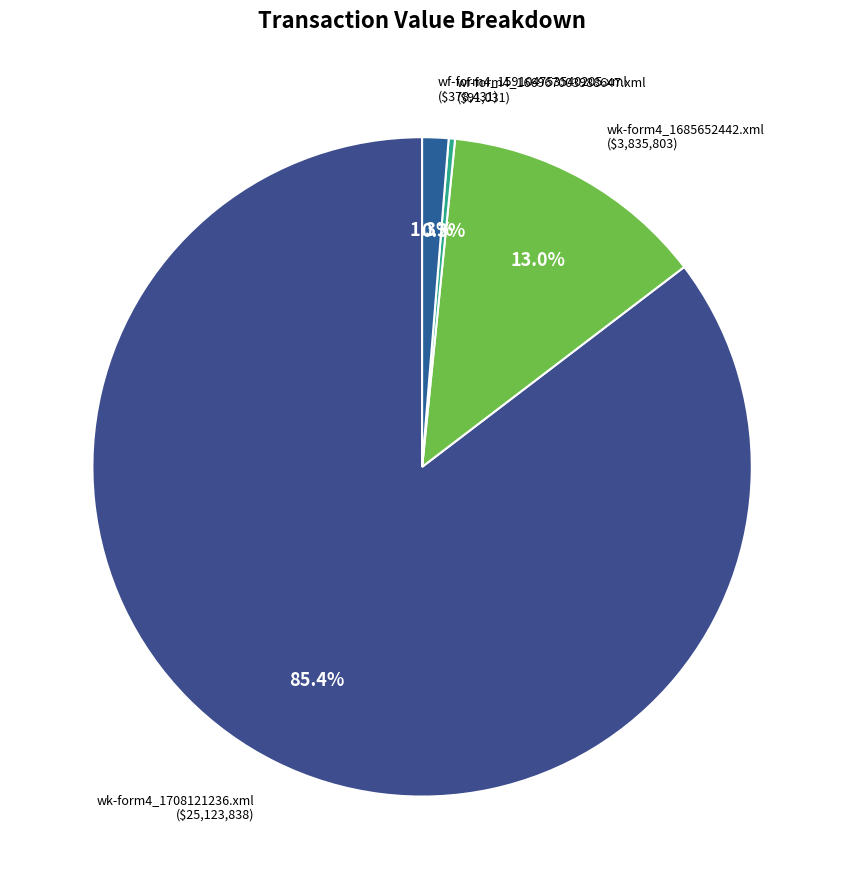

Count the number of slices in the pie.

4